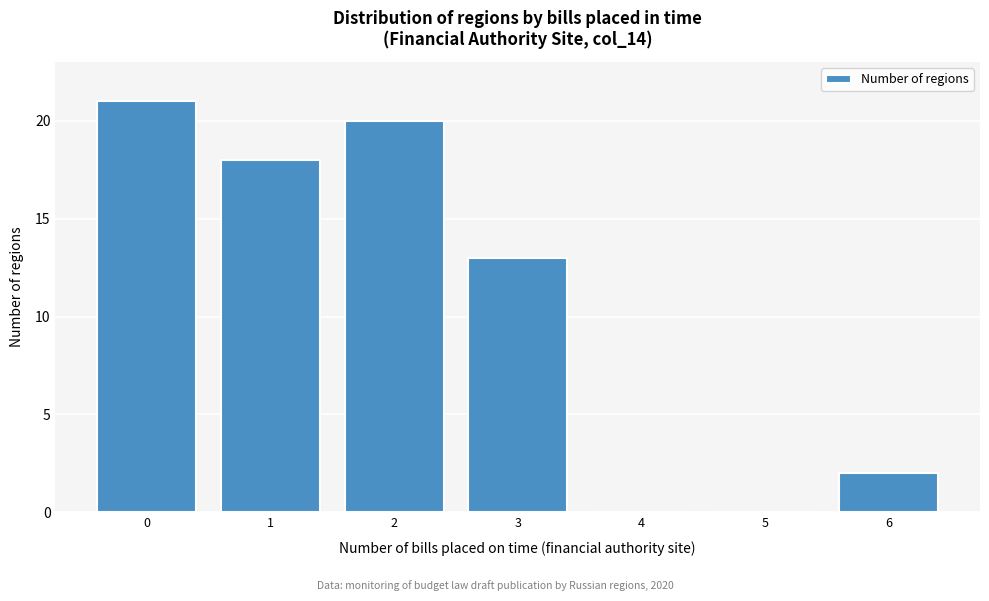

Reading left to right, transcribe this chart: for each bar, give the range it covers on the x-axis and its height. The values are not printed on the chart, so give them approximately, as read against the axis.

-0.5 to 0.5: 21
0.5 to 1.5: 18
1.5 to 2.5: 20
2.5 to 3.5: 13
3.5 to 4.5: 0
4.5 to 5.5: 0
5.5 to 6.5: 2